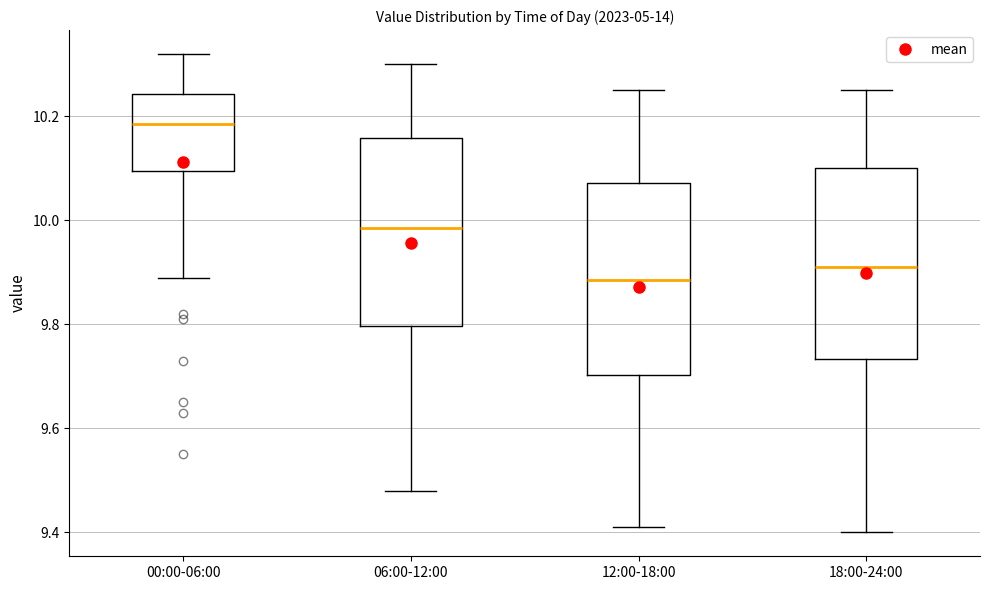

Reading left to right, read every box against the y-axis: the position of its median line, the range the box covers, and the ends of its whiskers. The values are not printed on the chart, so give them approximately, as read against the axis.

00:00-06:00: median 10.18, box 10.10 to 10.24, whiskers 9.90 to 10.32
06:00-12:00: median 9.98, box 9.80 to 10.16, whiskers 9.48 to 10.30
12:00-18:00: median 9.88, box 9.70 to 10.08, whiskers 9.42 to 10.26
18:00-24:00: median 9.92, box 9.74 to 10.10, whiskers 9.40 to 10.26